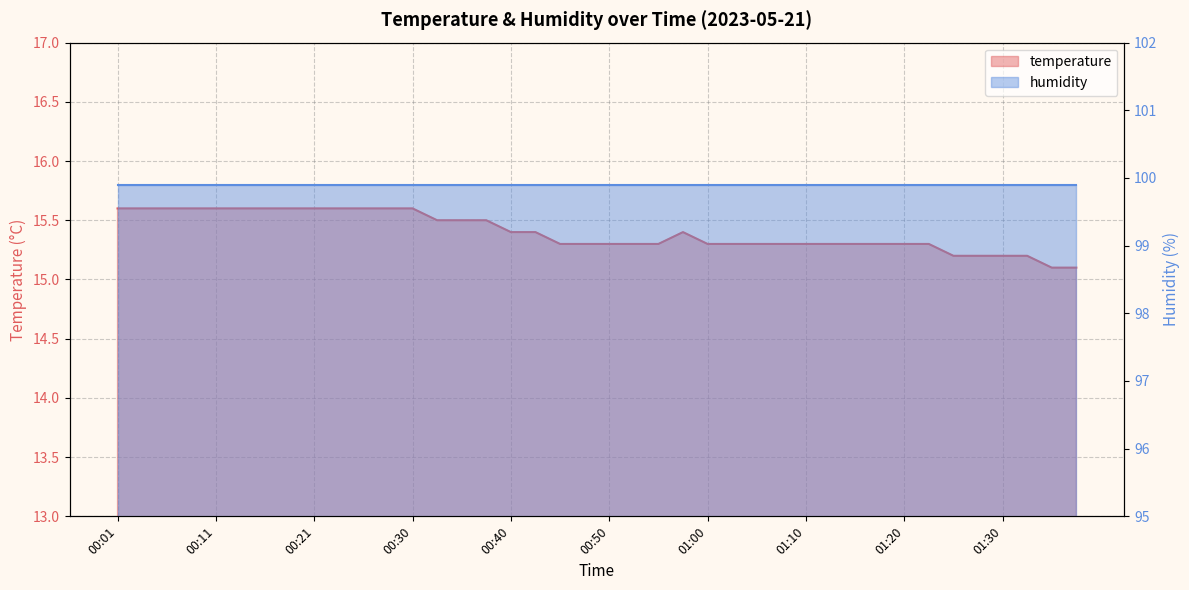

How many categories are shown in the chart?

40